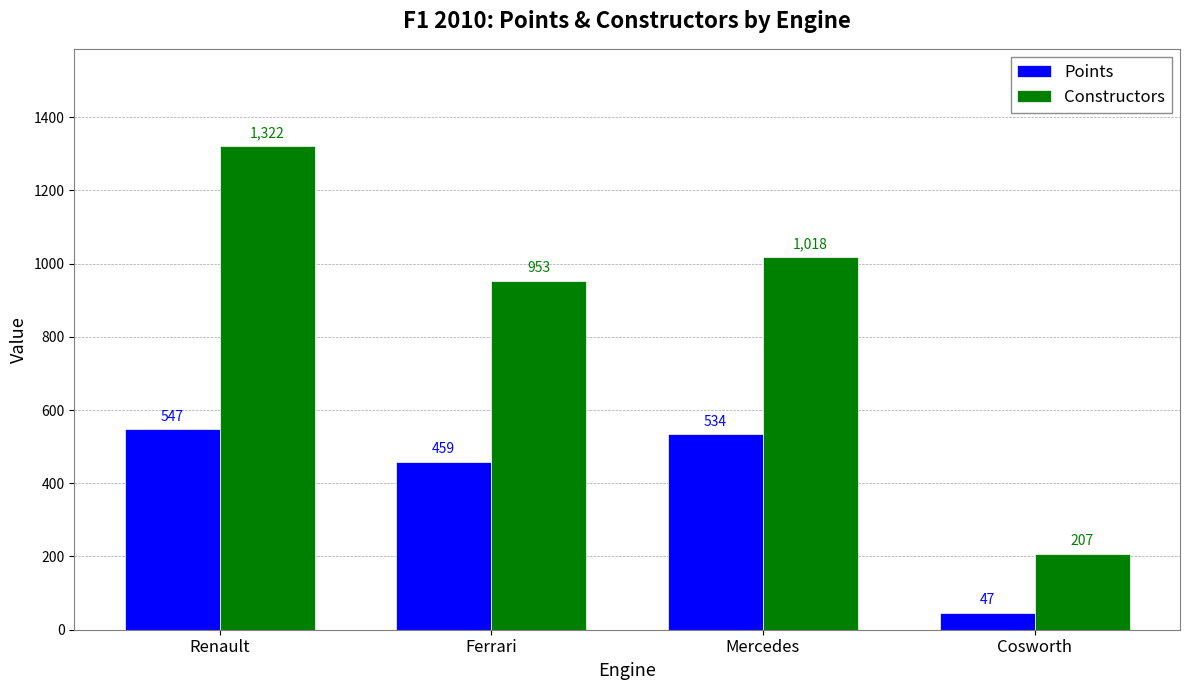

Reading left to right, extract all data points from this chart.

Points: Renault=547	Ferrari=459	Mercedes=534	Cosworth=47
Constructors: Renault=1322	Ferrari=953	Mercedes=1018	Cosworth=207